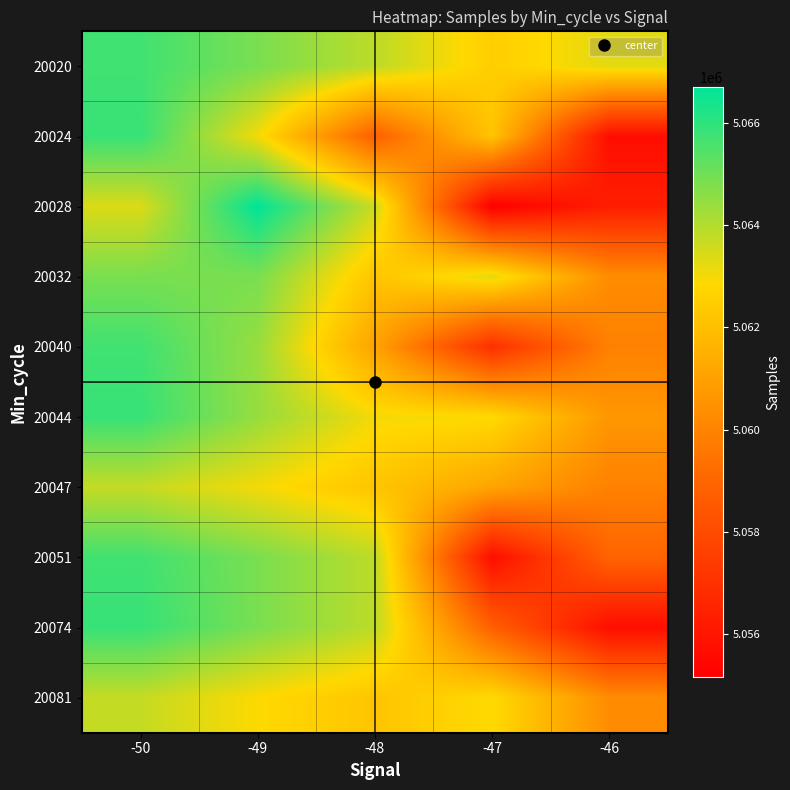

Which category has the lowest value across all series?

-47